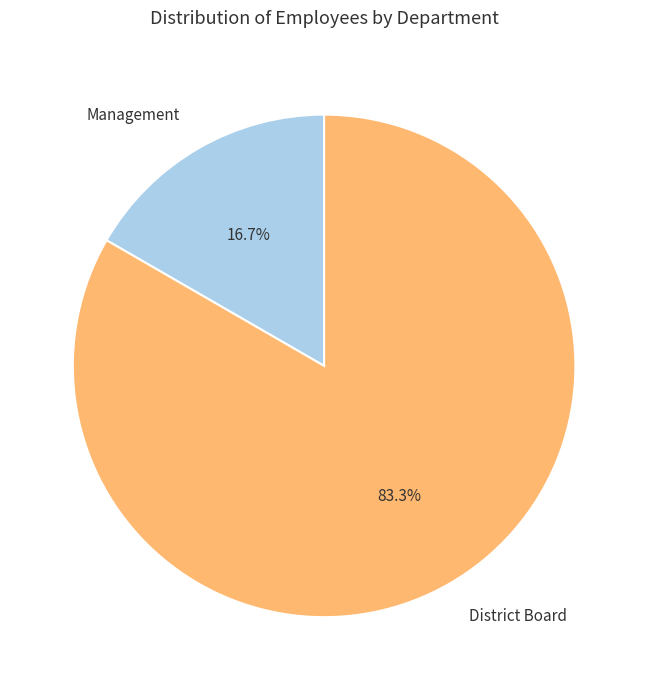

What portion of the pie excludes District Board?

16.7%